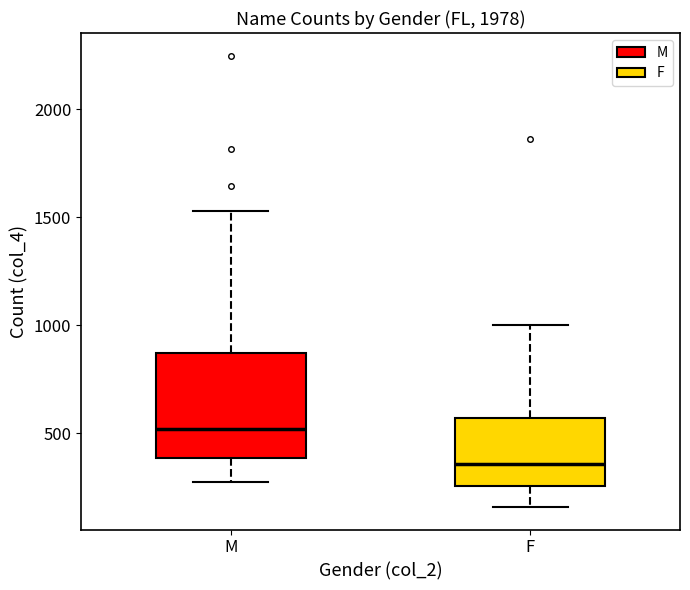

Reading left to right, transcribe this box plot: for each box, give where its median line is, the range the box spans, and where its two whiskers end, as read against the y-axis. The values are not printed on the chart, so give them approximately, as read against the axis.

M: median 500, box 400 to 850, whiskers 300 to 1550
F: median 350, box 250 to 550, whiskers 150 to 1000